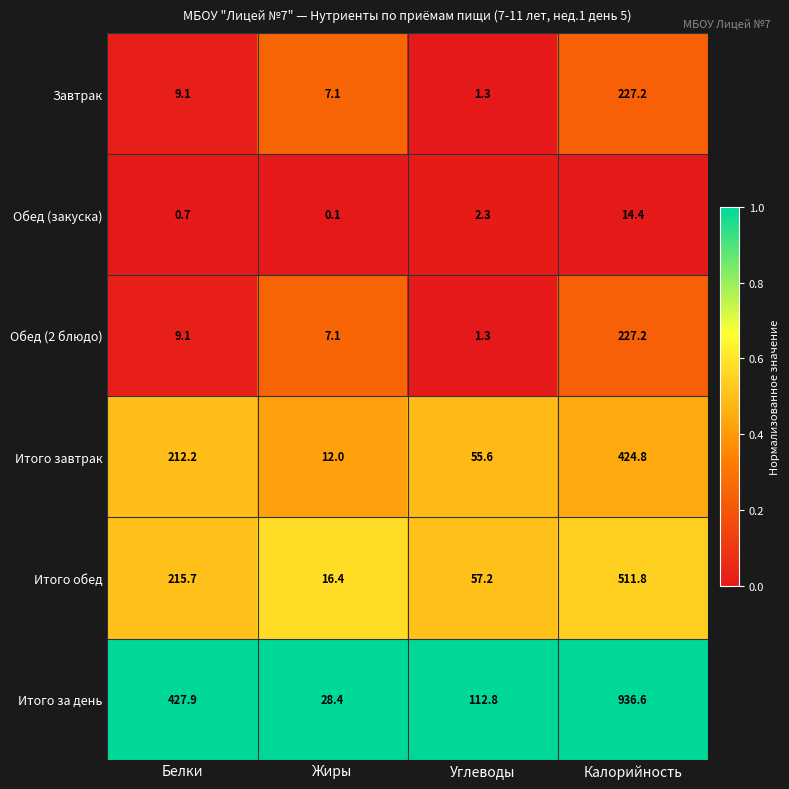

Which category has the highest value in the Итого завтрак series?

Калорийность